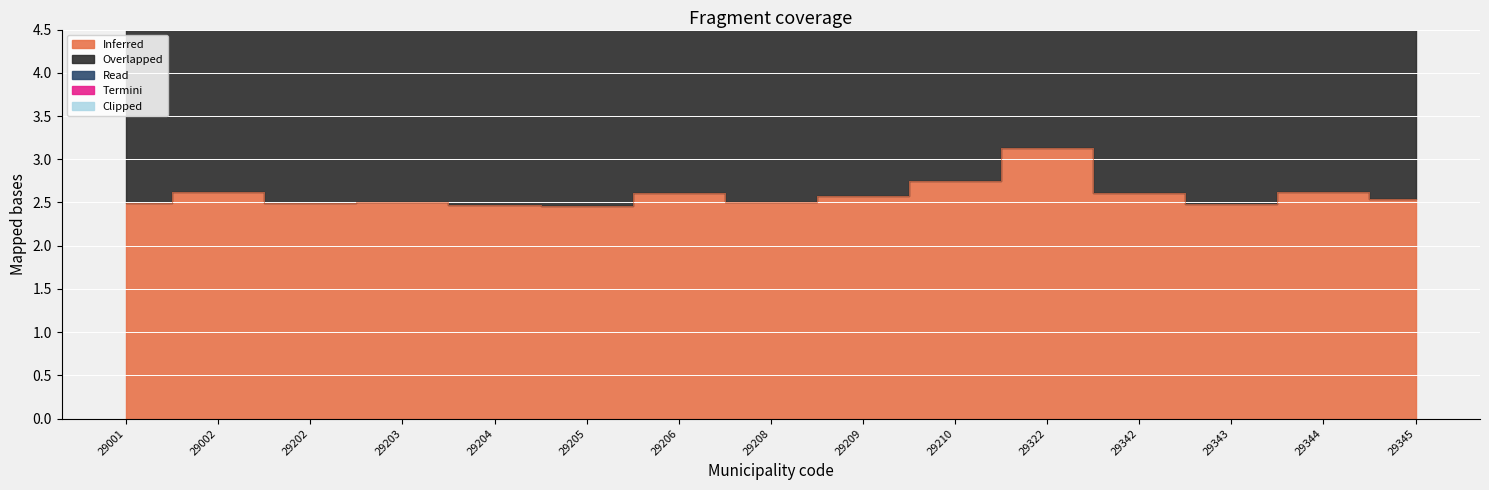

Which series changed the most between 29203 and 29206?

Overlapped